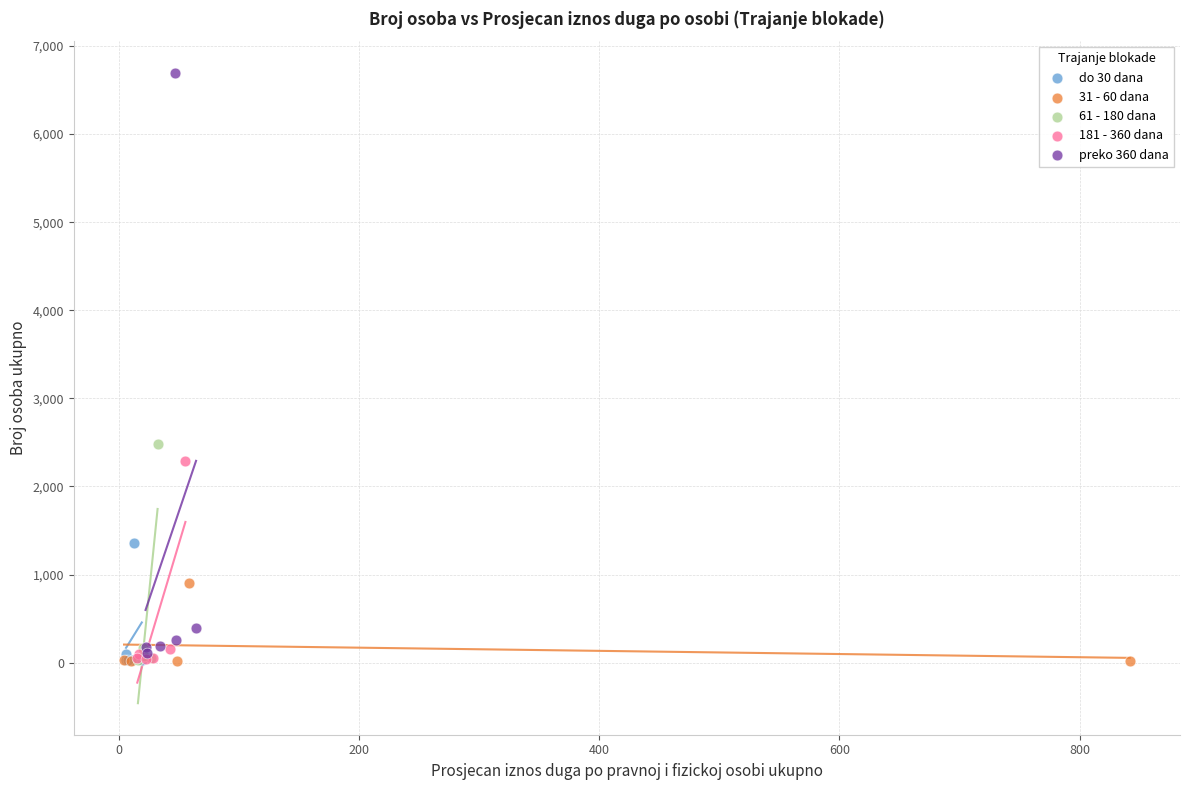

Which series reaches the maximum Y coordinate?

preko 360 dana